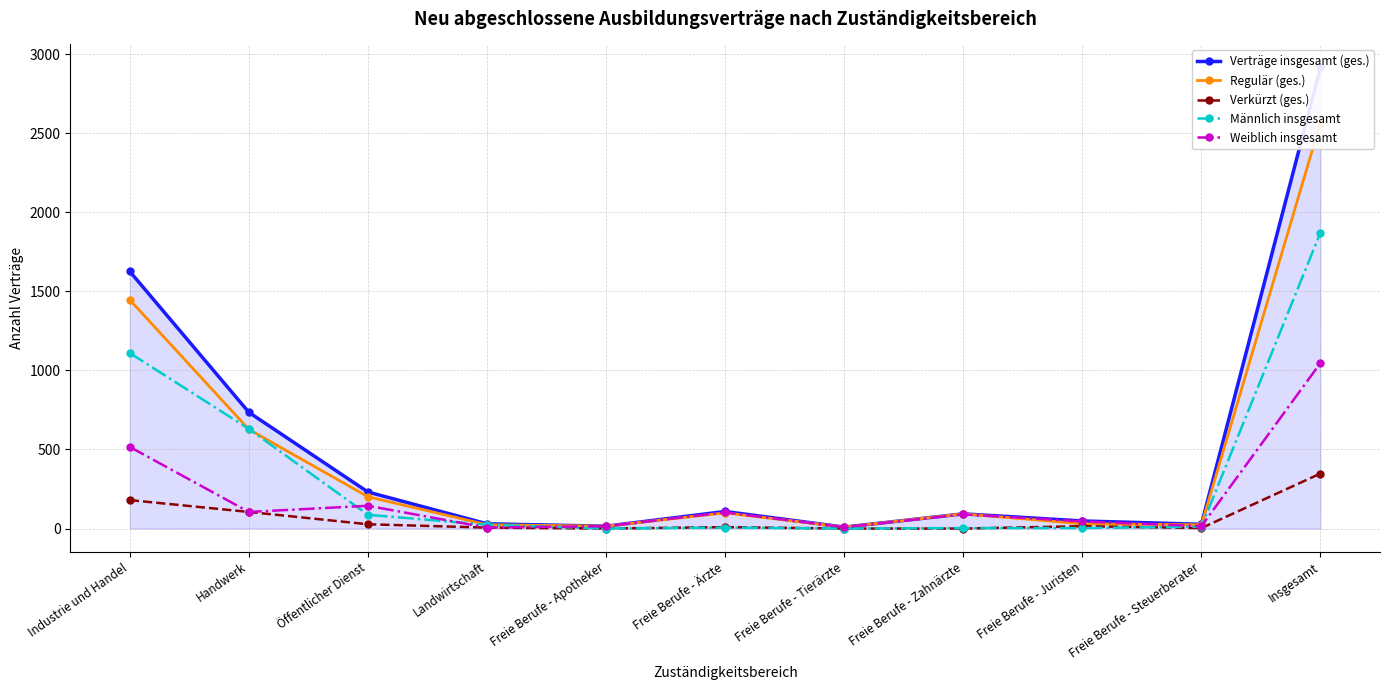

True or false: Verträge insgesamt (ges.) has a value of 1626 at Industrie und Handel.

True